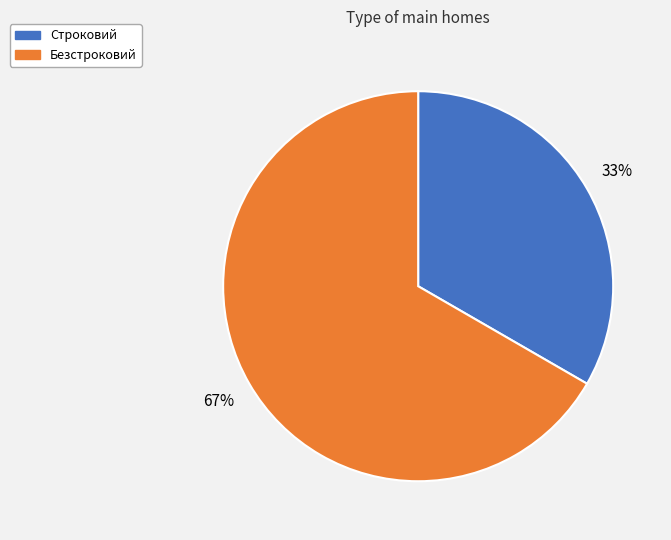

Is the sum of Безстроковий and Строковий greater than half?

Yes